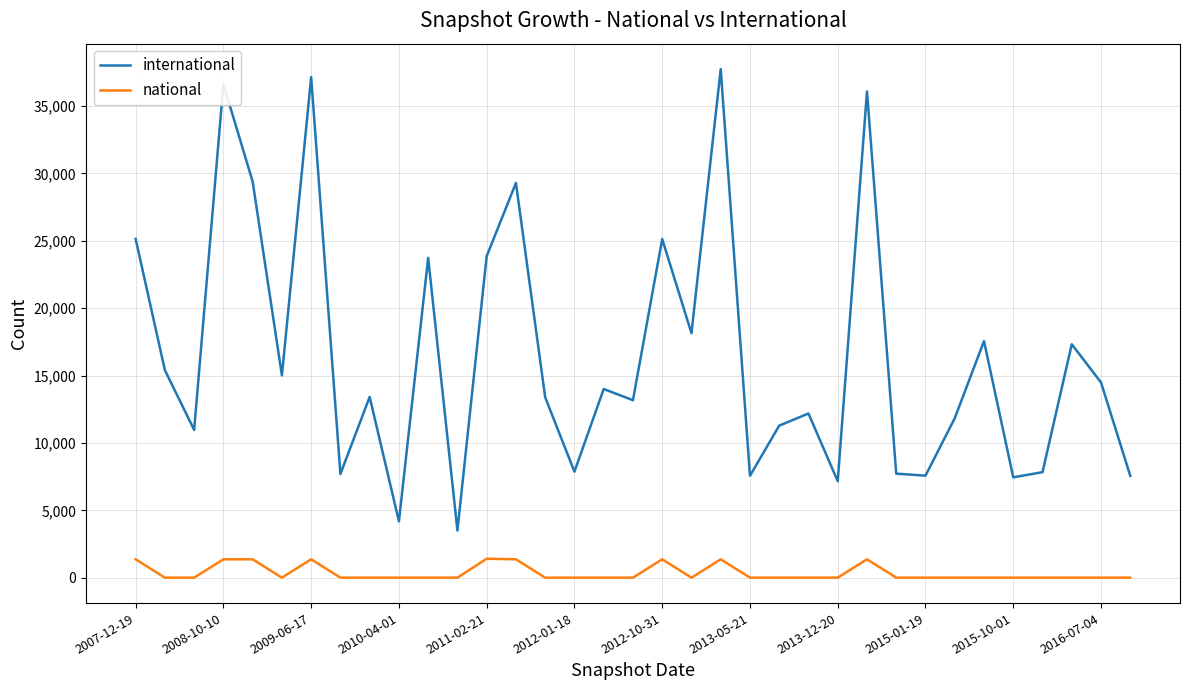

Rank the series by their average value, from lowest to highest.

national, international